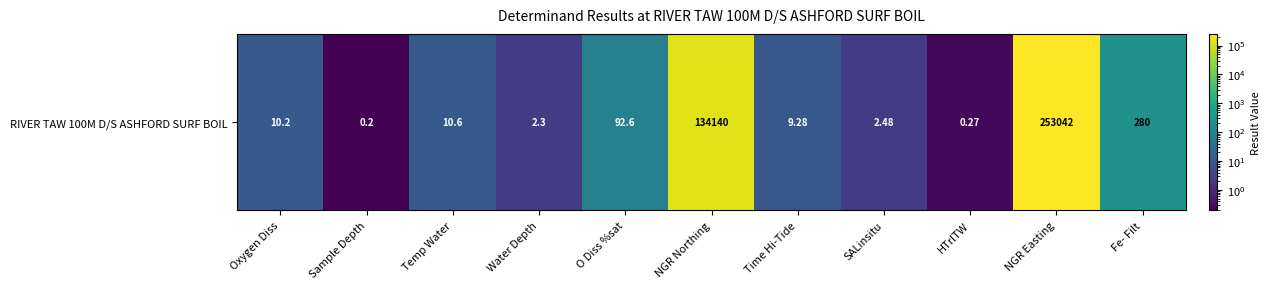

Reading left to right, list all the values displayed in this chart.

Oxygen Diss=10.2	Sample Depth=0.2	Temp Water=10.6	Water Depth=2.3	O Diss %sat=92.6	NGR Northing=134140.0	Time Hi-Tide=9.3	SALinsitu=2.5	HTrlTW=0.3	NGR Easting=253042.0	Fe- Filt=280.0